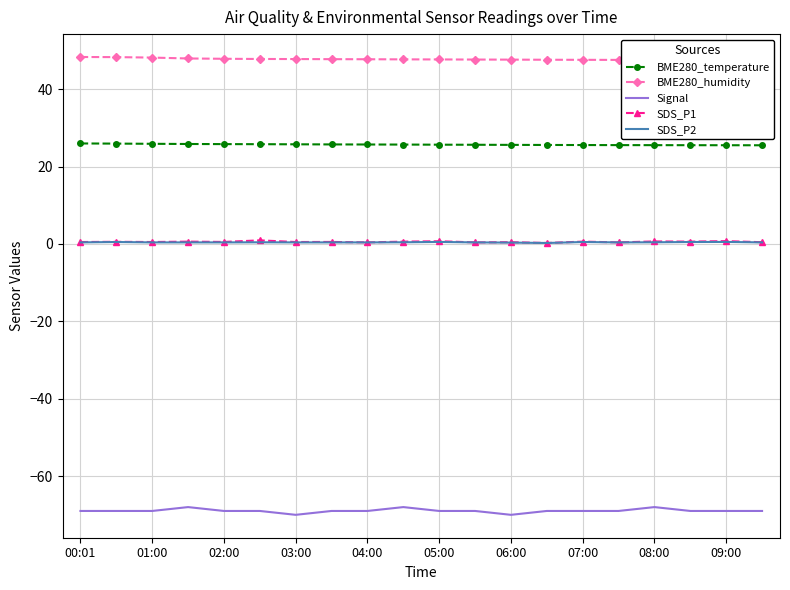

True or false: SDS_P1 has a value of 0.6 at 07:00.

True